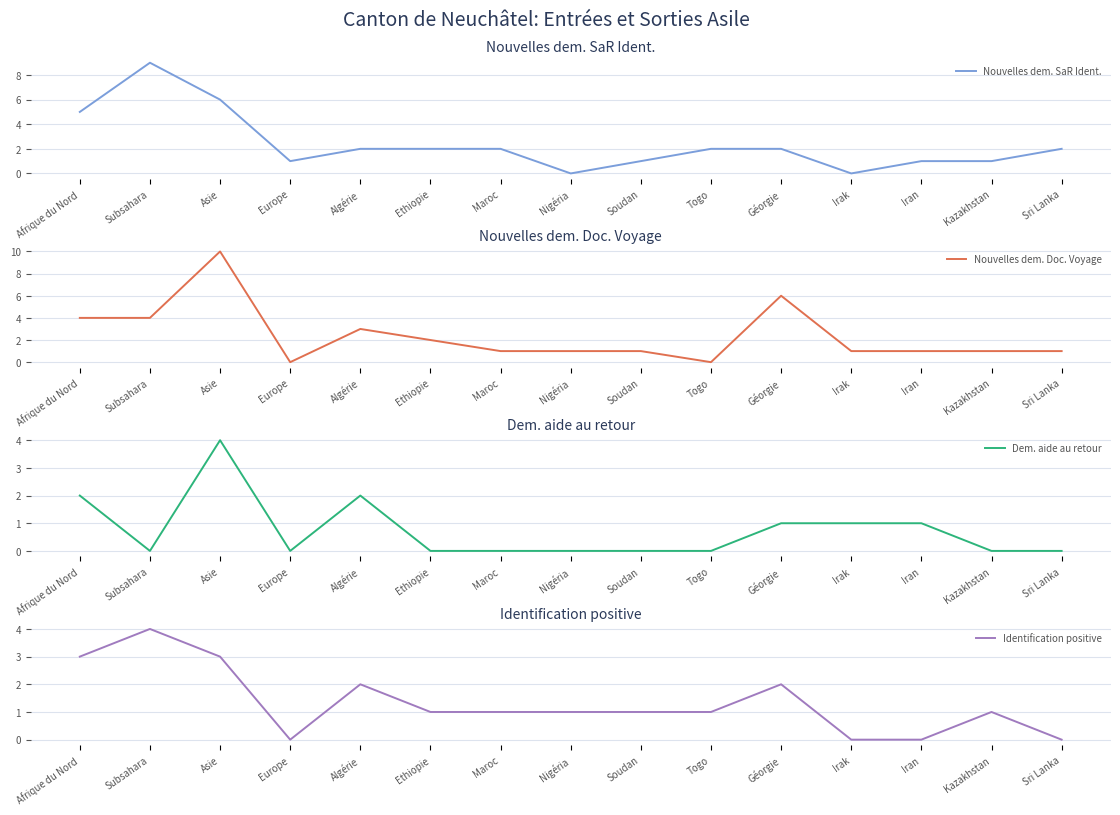

What is the label of the 15th point from the right?

Afrique du Nord